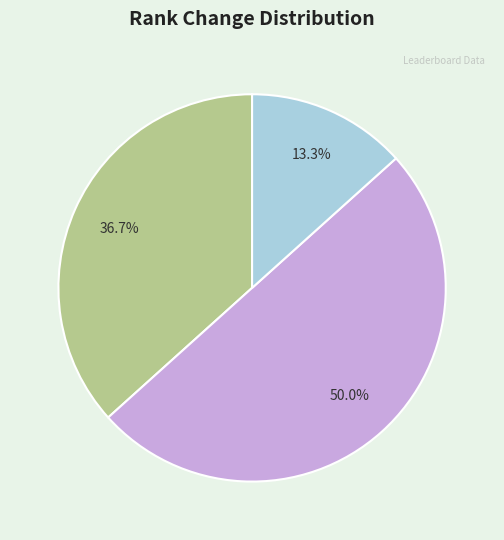

Does equal represent more than half of the total?

No